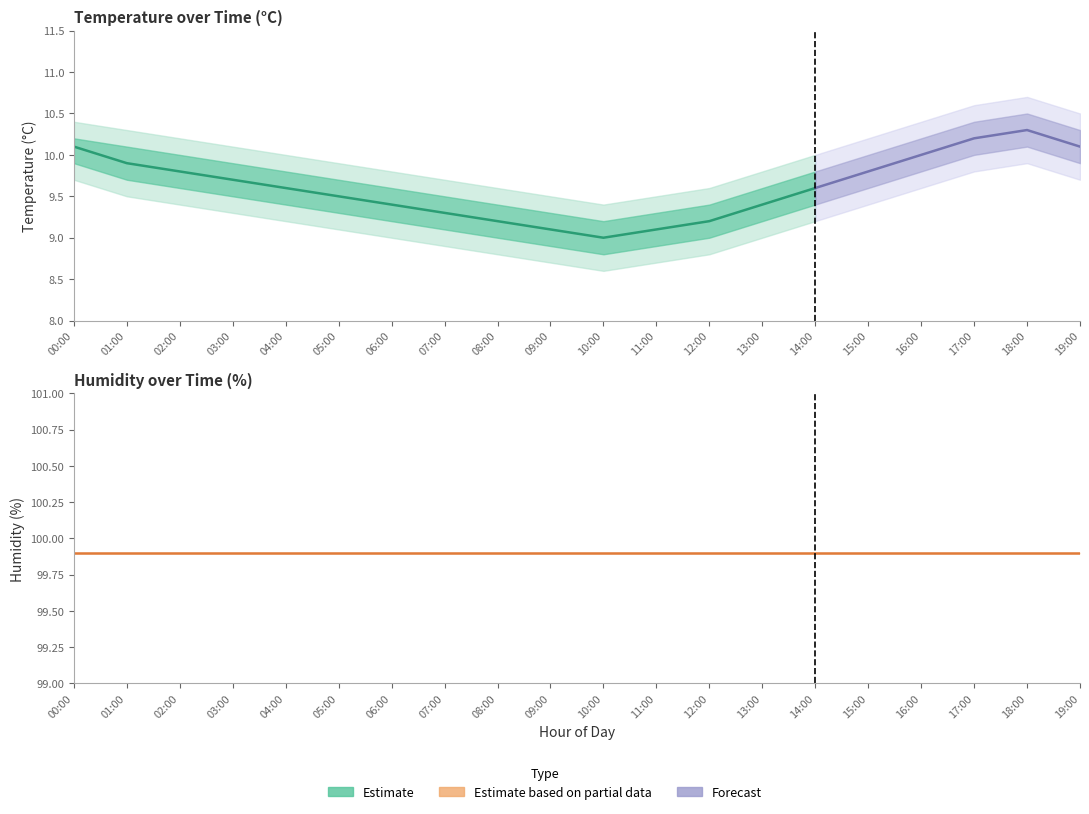

What is the greatest value displayed?

99.9